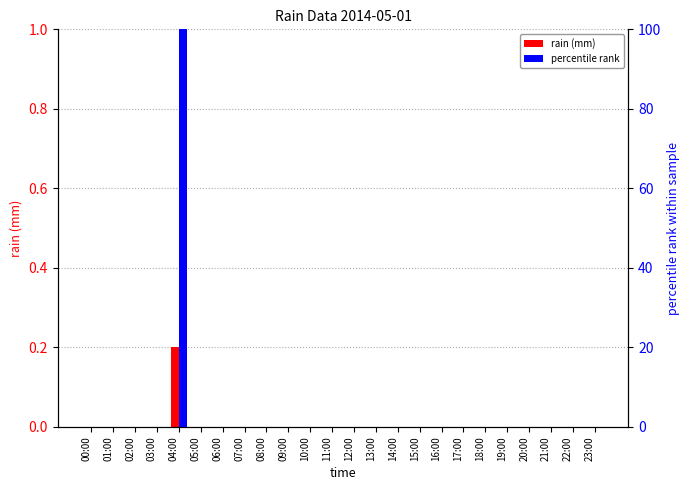

Is it true that rain (mm) equals 0.0 at 15:00?

True